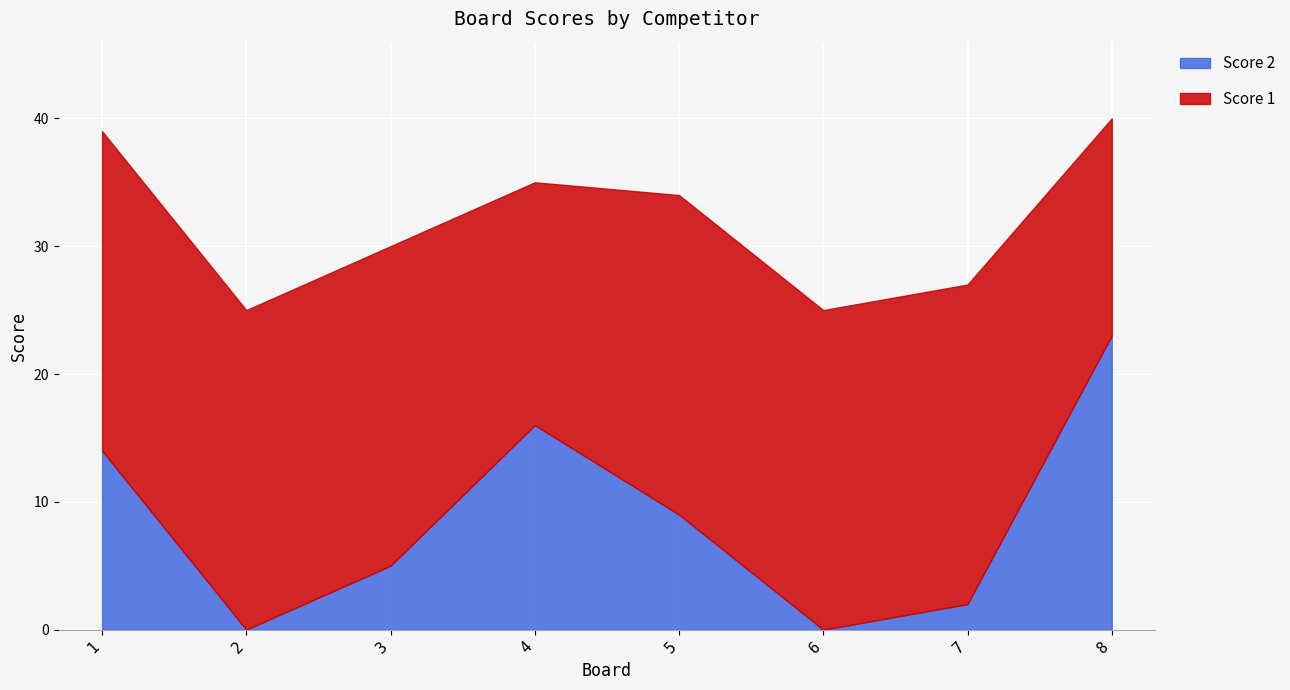

What is the greatest value displayed?

25